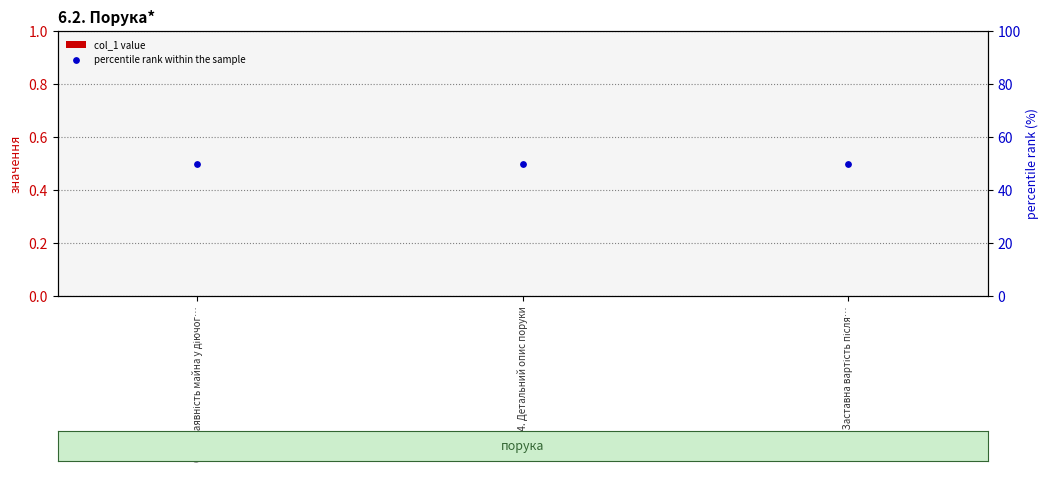

Which series reaches the maximum Y coordinate?

percentile rank within the sample